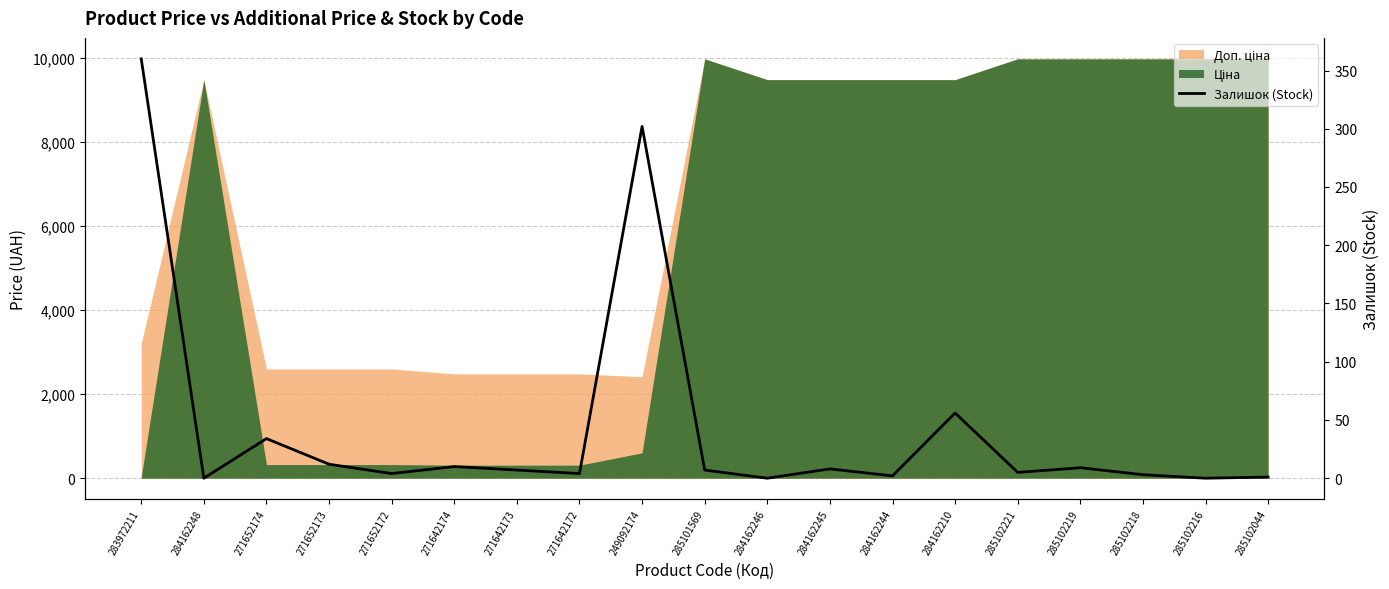

What is the average value?

43